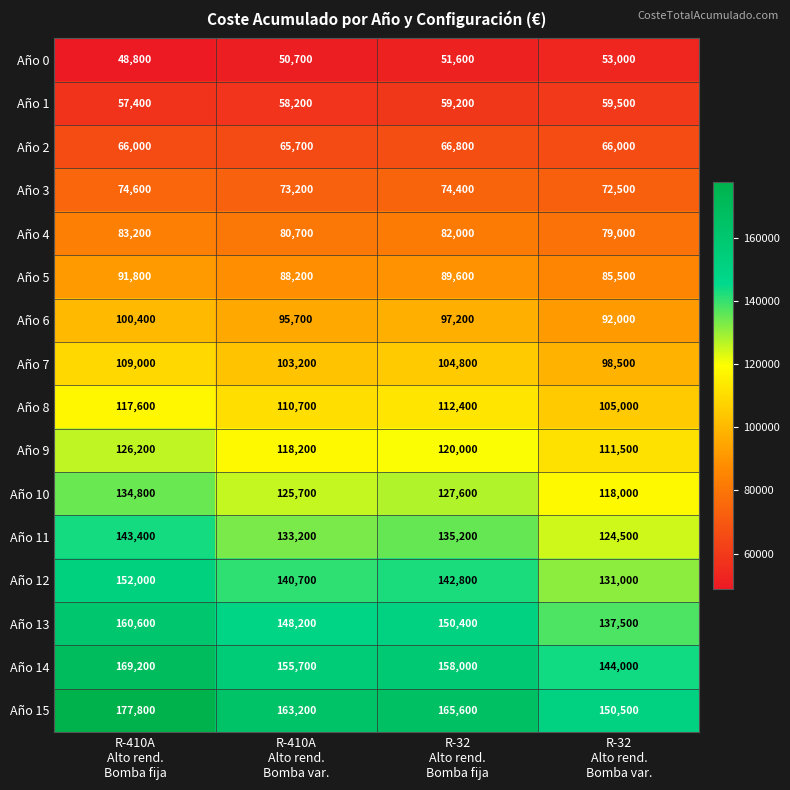

What is the difference between the maximum and minimum values in the Año 14 series?

25200